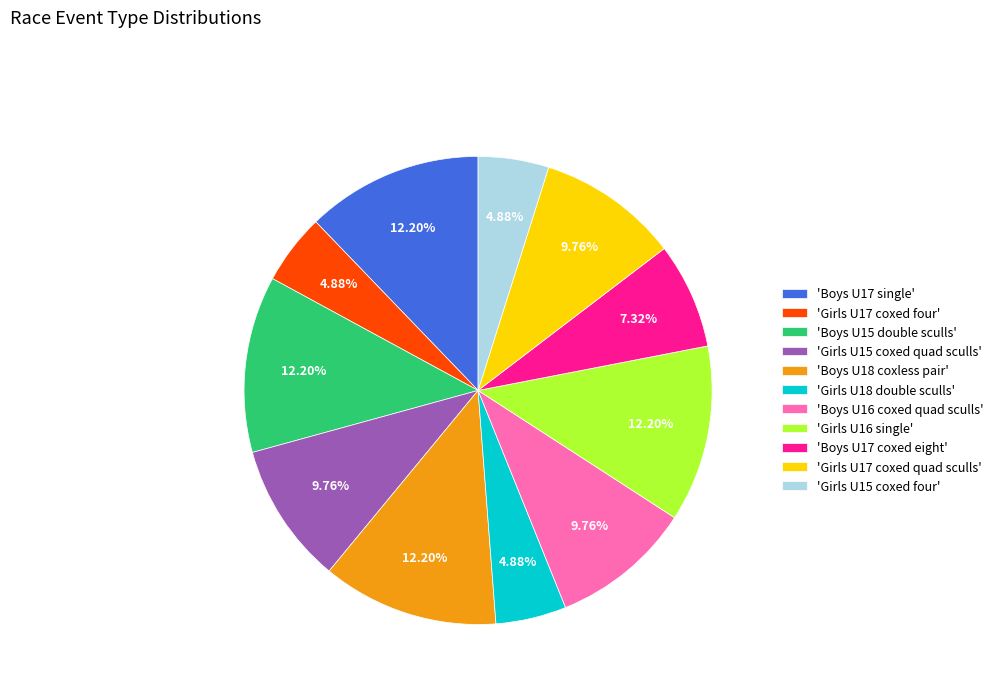

Does any single category account for the majority?

No